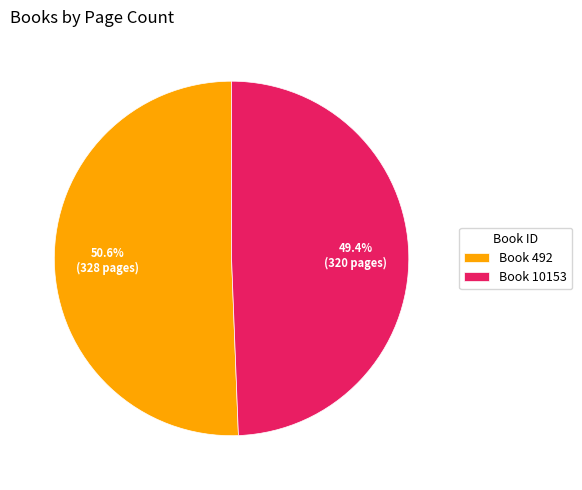

What is the largest slice in the pie chart?

Book 492